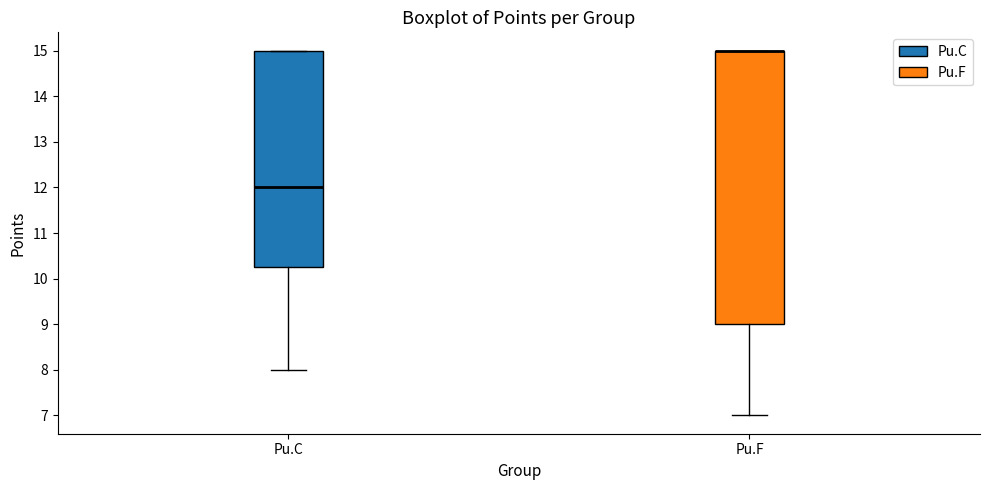

Which box is the tallest, from its lower edge to its upper edge?

Pu.F